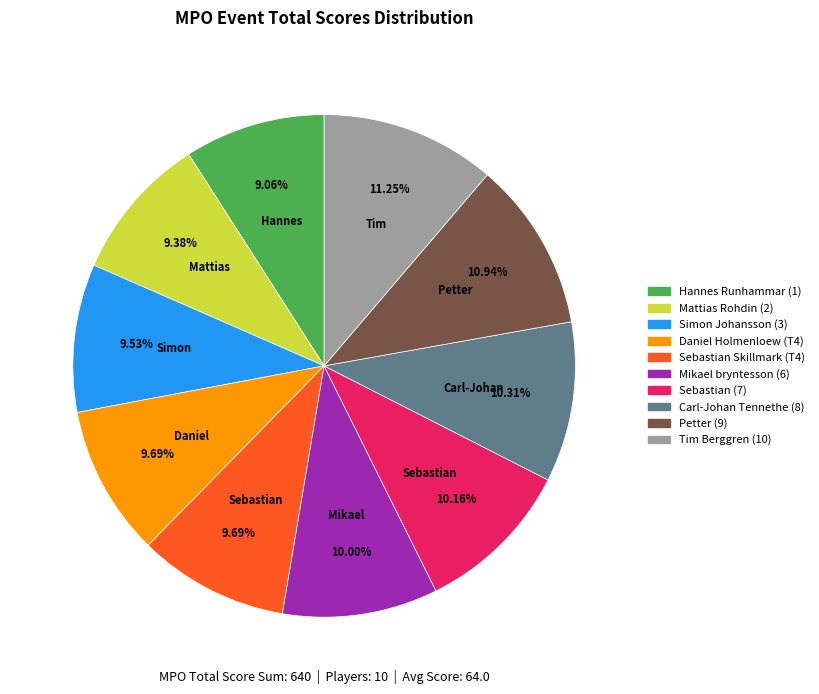

True or false: Petter (9) accounts for 1% of the total.

False